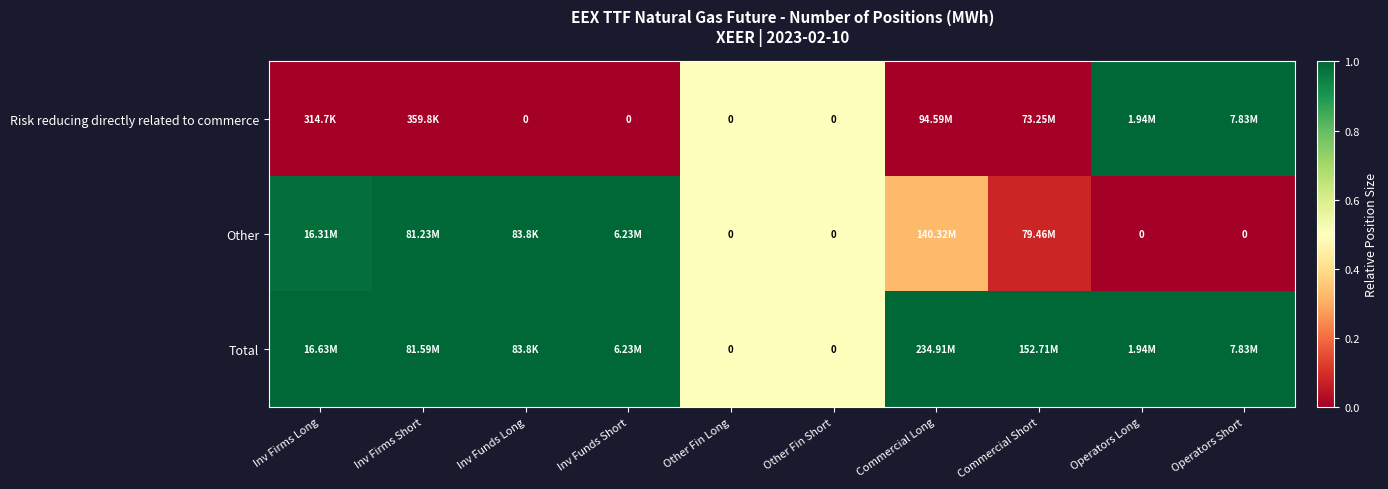

What is the difference between the second highest and minimum values in the Other series?

1.0